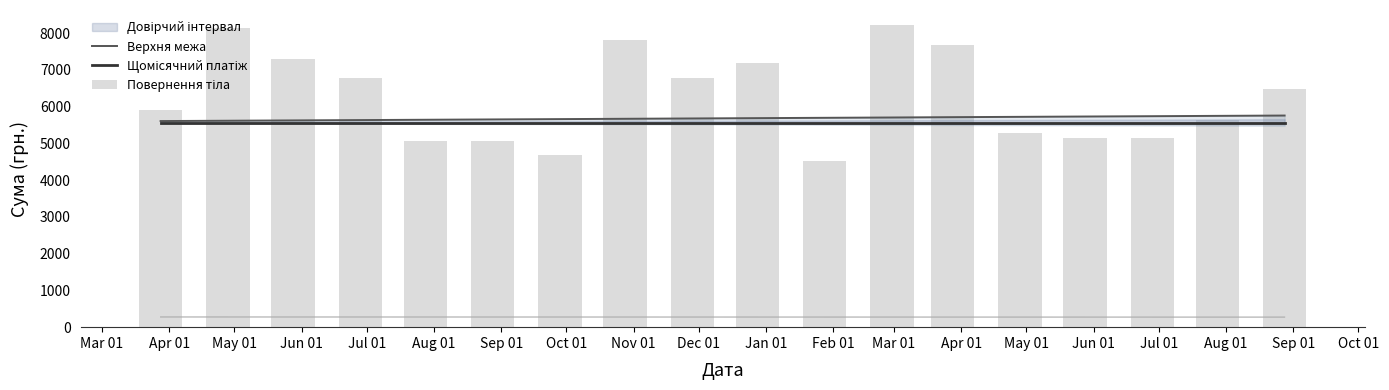

True or false: Повернення тіла has a value of 13812.0 at May 01.

False